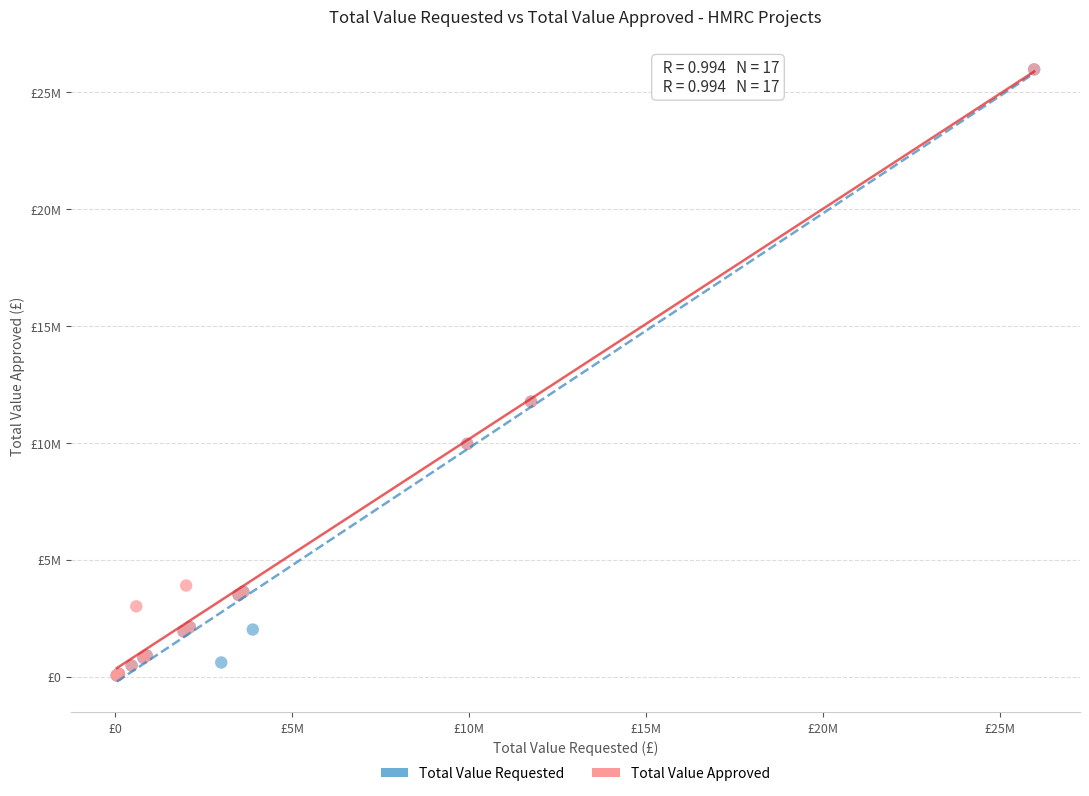

What are all the series names shown in the legend?

Total Value Requested, Total Value Approved